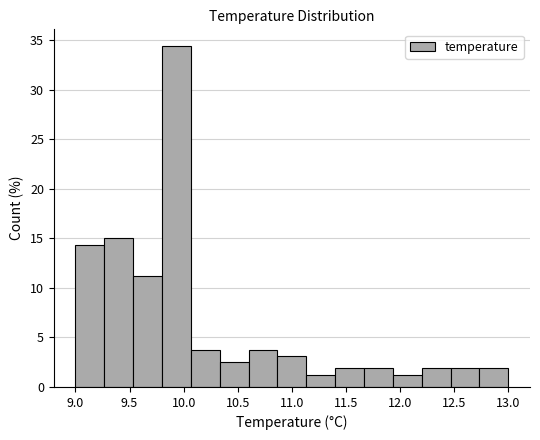

Reading left to right, transcribe this chart: for each bar, give the range it covers on the x-axis and its height. Neither the bar edges nor the heights are printed on the chart, so give them approximately, as read against the axes.

9.00 to 9.25: 14.5
9.25 to 9.55: 15.0
9.55 to 9.80: 11.5
9.80 to 10.05: 34.5
10.05 to 10.35: 4.0
10.35 to 10.60: 2.5
10.60 to 10.85: 4.0
10.85 to 11.15: 3.0
11.15 to 11.40: 1.5
11.40 to 11.65: 2.0
11.65 to 11.95: 2.0
11.95 to 12.20: 1.5
12.20 to 12.45: 2.0
12.45 to 12.75: 2.0
12.75 to 13.00: 2.0